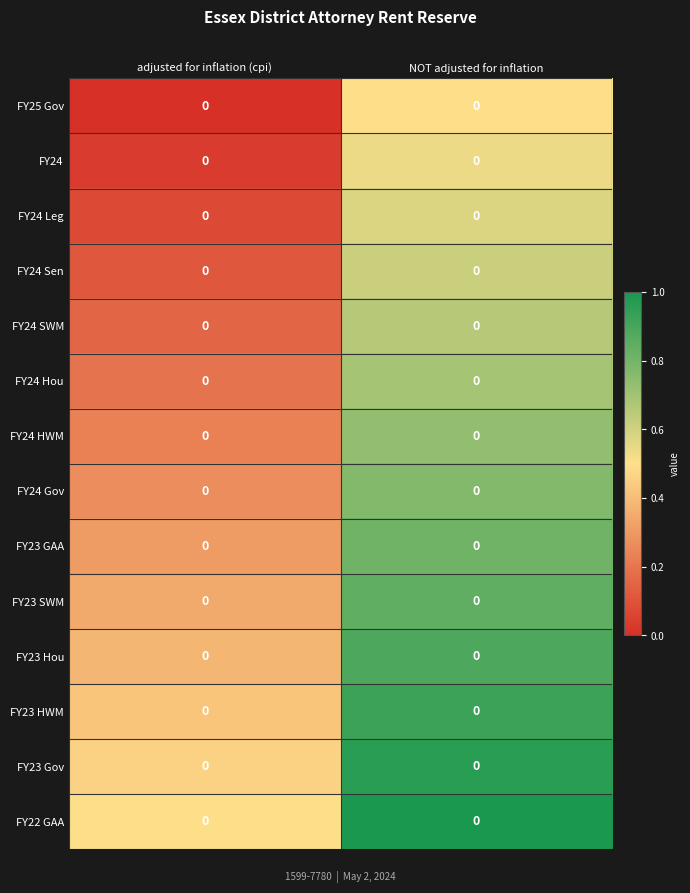

Which category has the lowest value across all series?

adjusted for inflation (cpi)